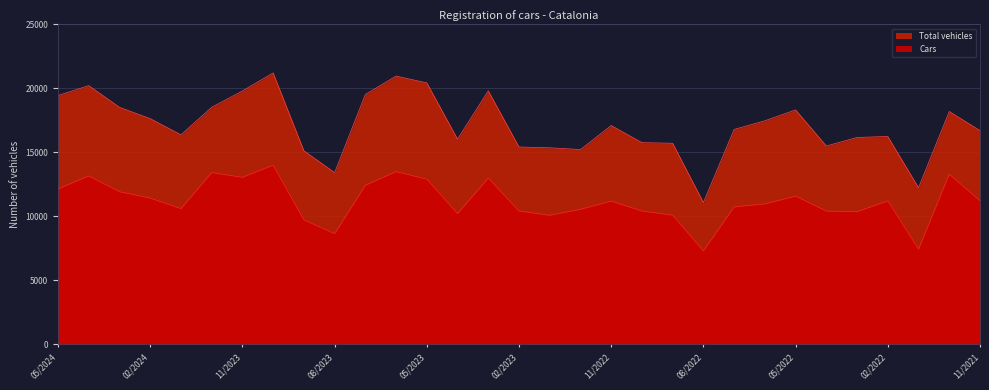

Reading right to left, transcribe all the data shown in this chart.

Cars: 11208	13293	7422	11208	10358	10405	11577	10966	10736	7289	10085	10410	11185	10546	10077	10411	12988	10213	12901	13493	12421	8636	9721	14002	13048	13420	10597	11423	11918	13156	12136
Total vehicles: 16701	18195	12236	16241	16164	15497	18318	17468	16793	11078	15709	15759	17097	15219	15356	15418	19809	16035	20432	20963	19527	13411	15126	21211	19800	18523	16368	17637	18522	20217	19445